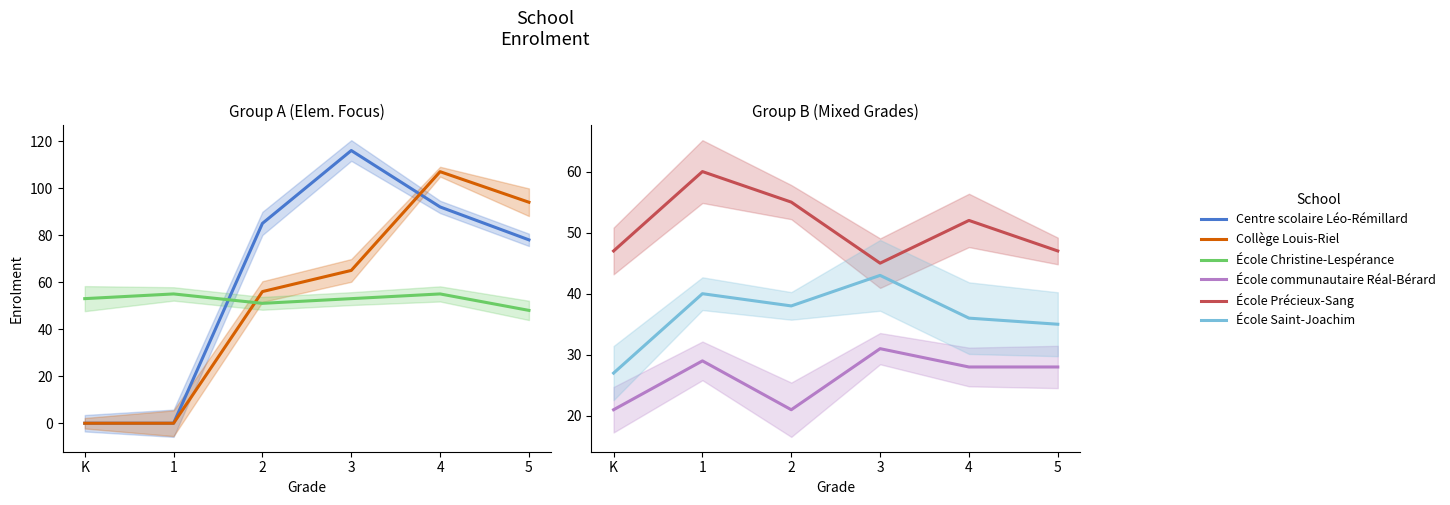

Is it true that Collège Louis-Riel equals 168 at 5?

False